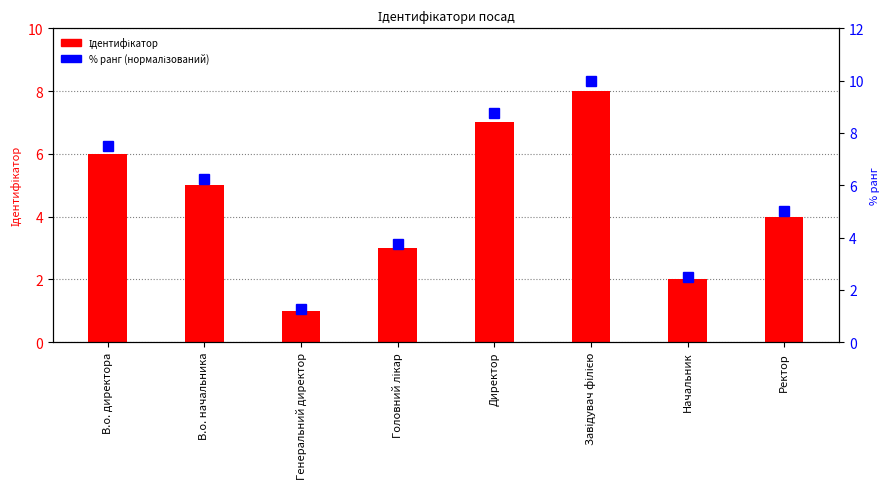

Is it true that % ранг (нормалізований) equals 7.5 at В.о. директора?

True